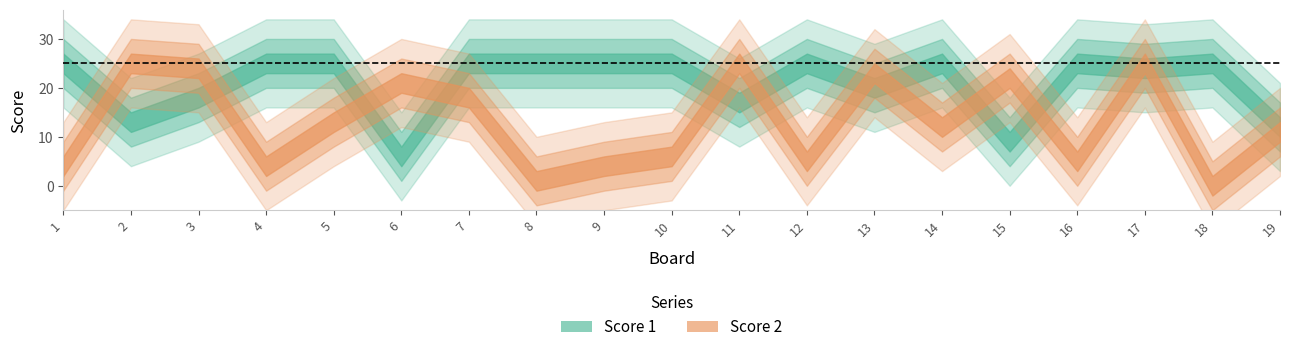

List the series in order of their peak value, lowest first.

Score 1, Score 2